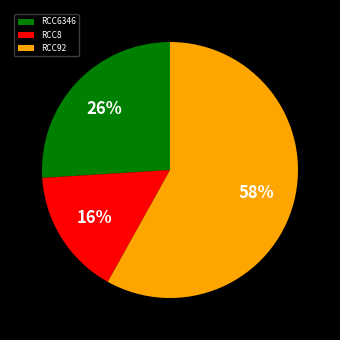

To the nearest percent, what is the combined percentage of RCC92 and RCC8?

74%